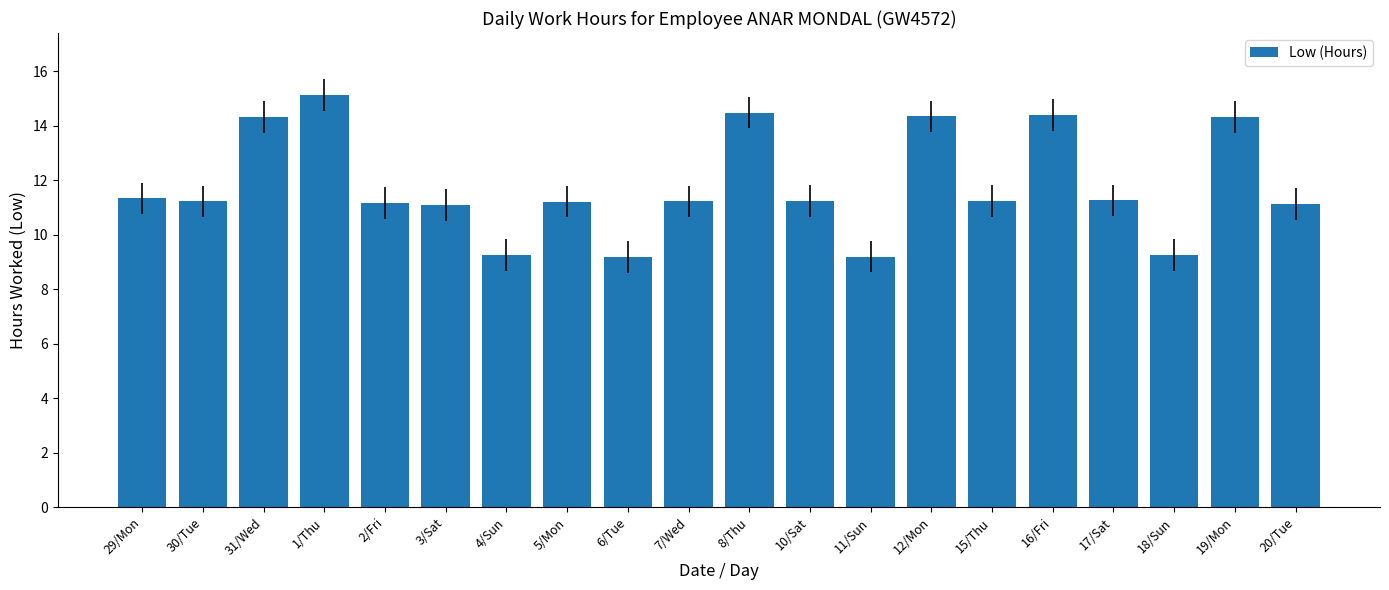

How many data points are above 11?

16